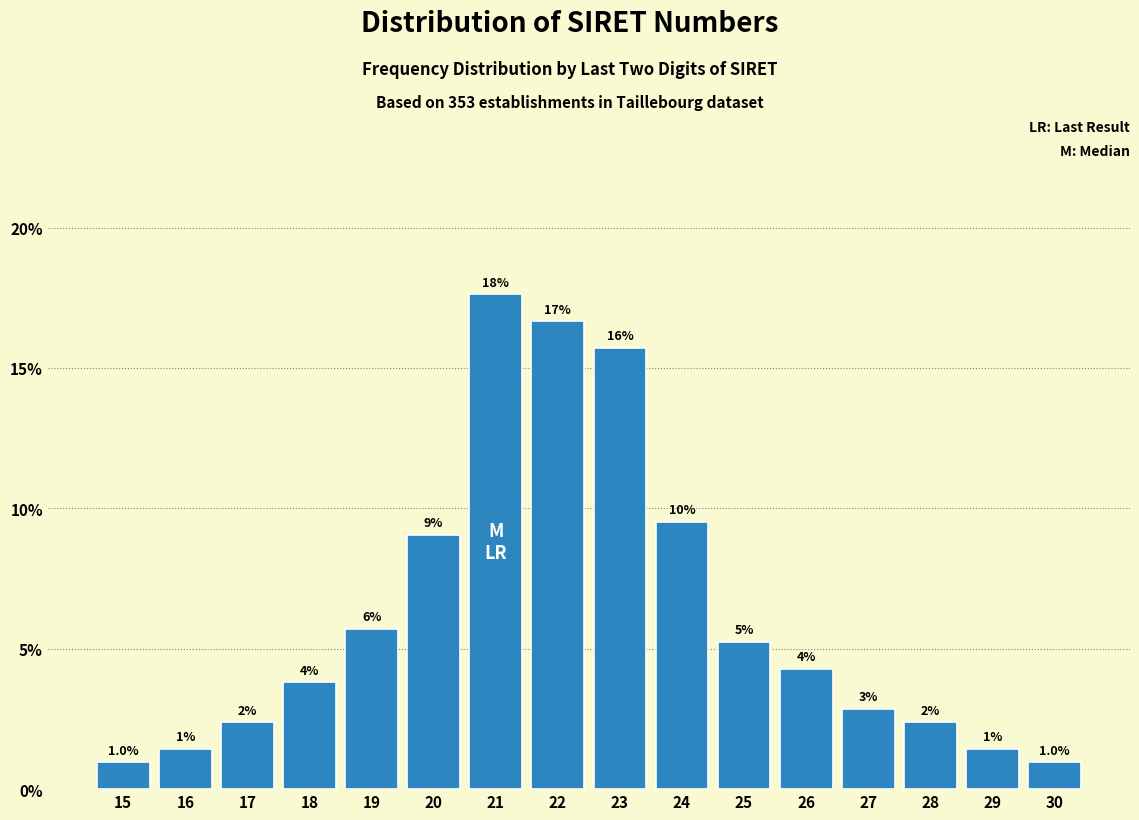

How many bars are there in total?

16